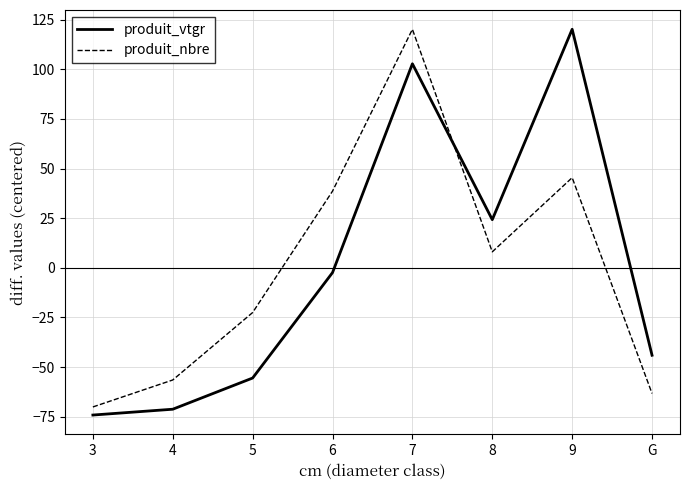

Where does the produit_vtgr series first go above -2?

7